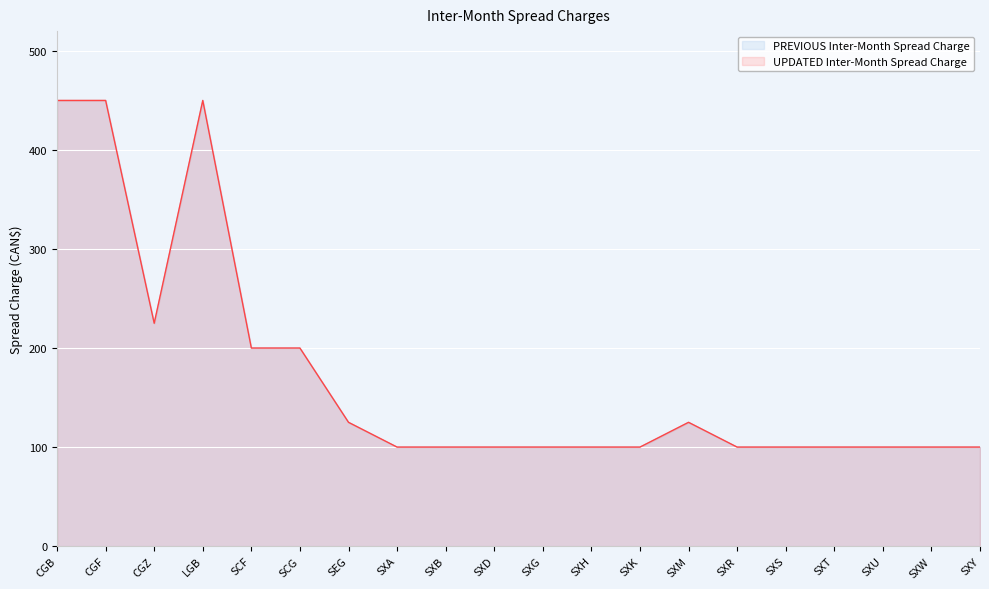

True or false: PREVIOUS Inter-Month Spread Charge has a value of 100 at SXR.

True